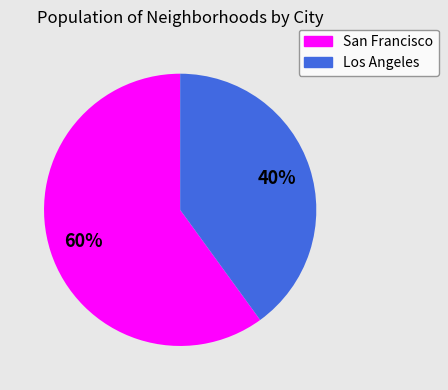

Is there any slice that represents more than half of the pie?

Yes